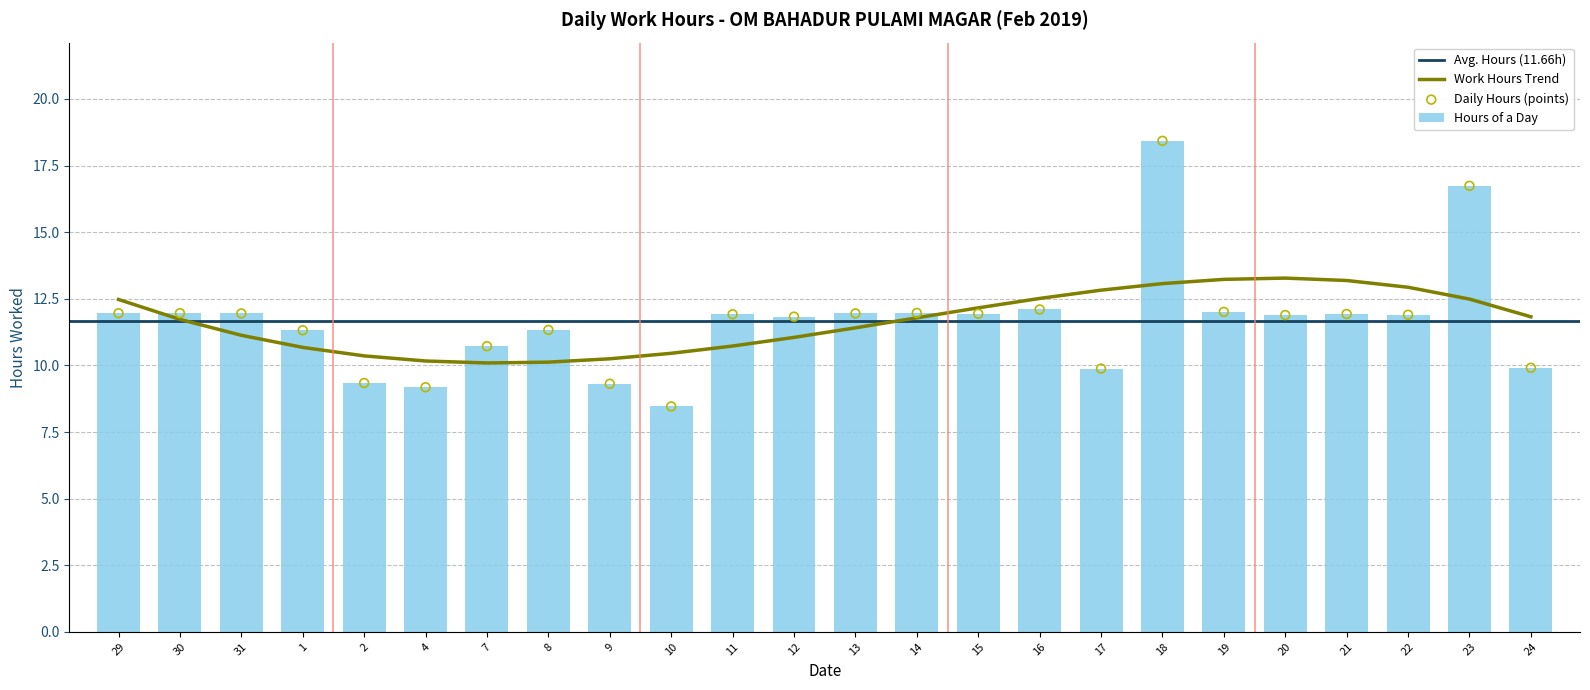

Approximately how many times larger is the value at 18 compared to 22?

1.5